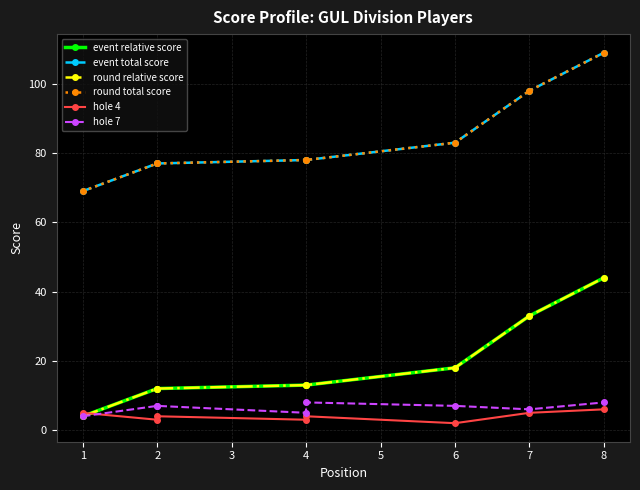

Reading left to right, transcribe all the data shown in this chart.

event relative score: 4	12	12	13	13	18	33	44
event total score: 69	77	77	78	78	83	98	109
round relative score: 4	12	12	13	13	18	33	44
round total score: 69	77	77	78	78	83	98	109
hole 4: 5	3	4	3	4	2	5	6
hole 7: 4	7	7	5	8	7	6	8